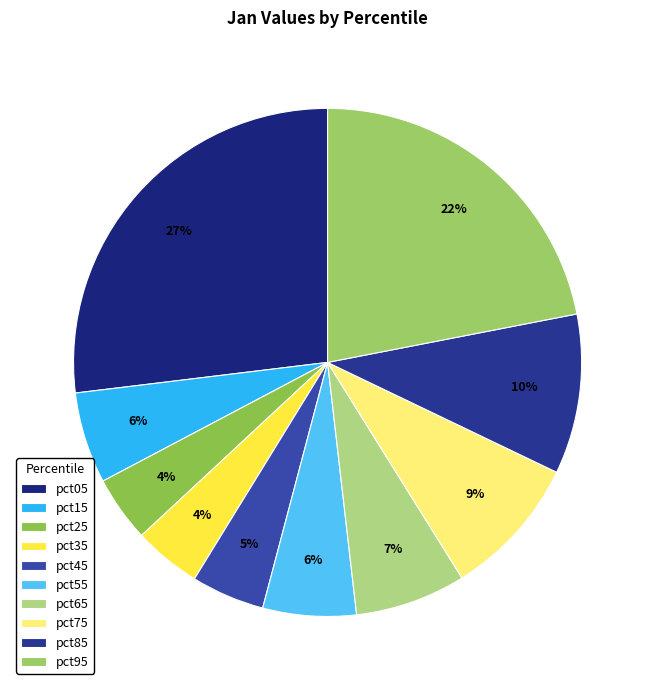

To the nearest percent, what is the difference between the largest and smallest slice percentages?

23%